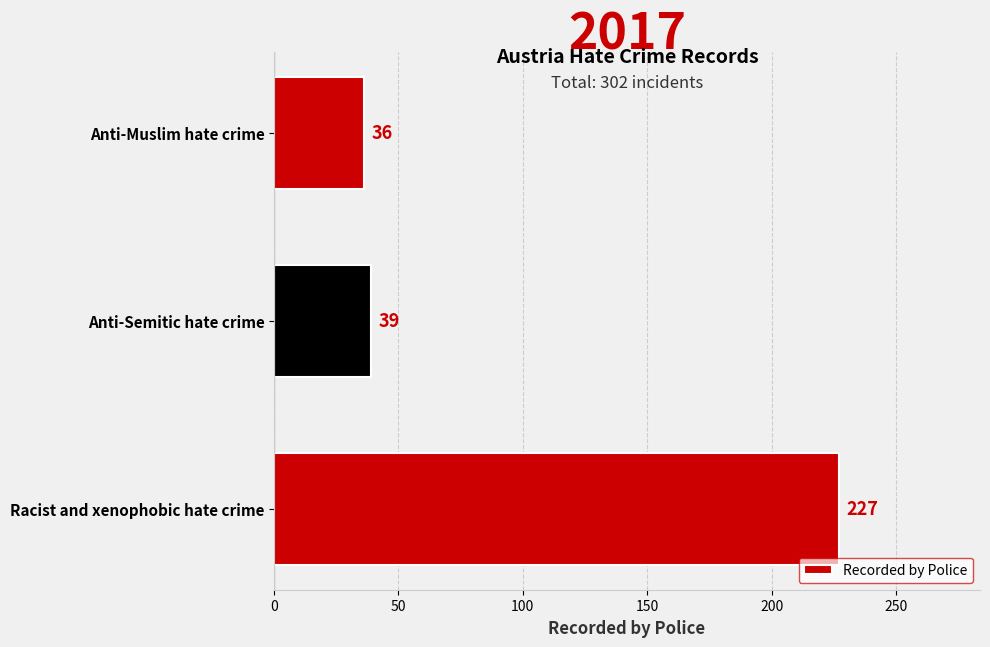

What is the smallest value displayed?

36